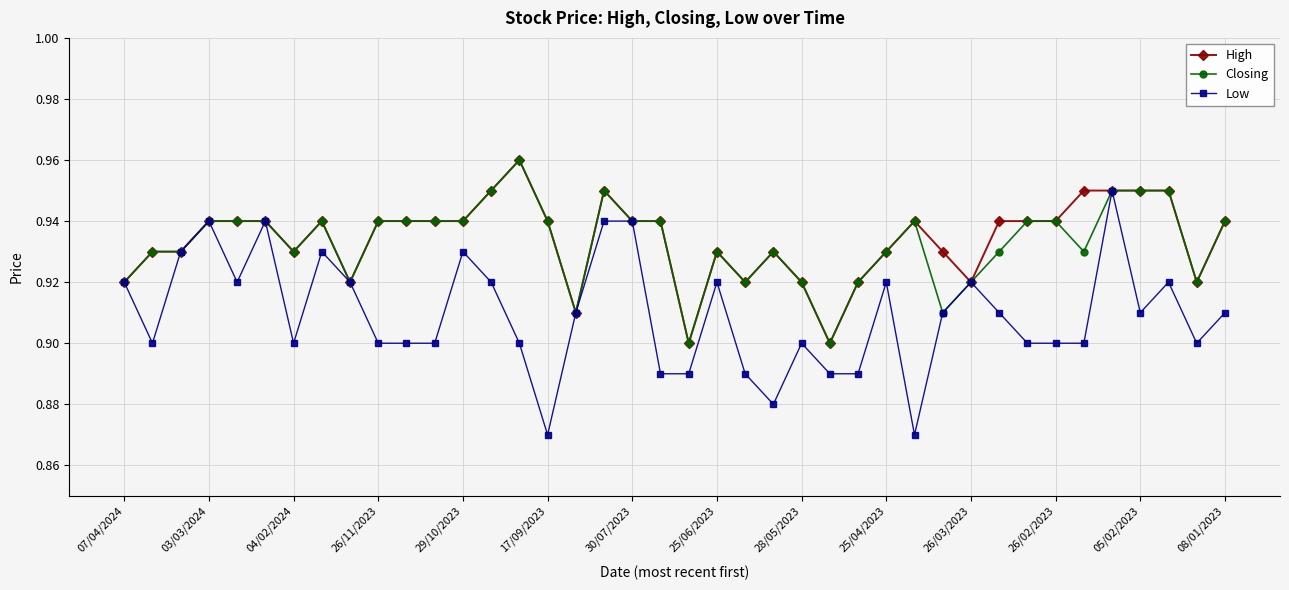

True or false: Low has more than 1 points higher than both neighbors.

True